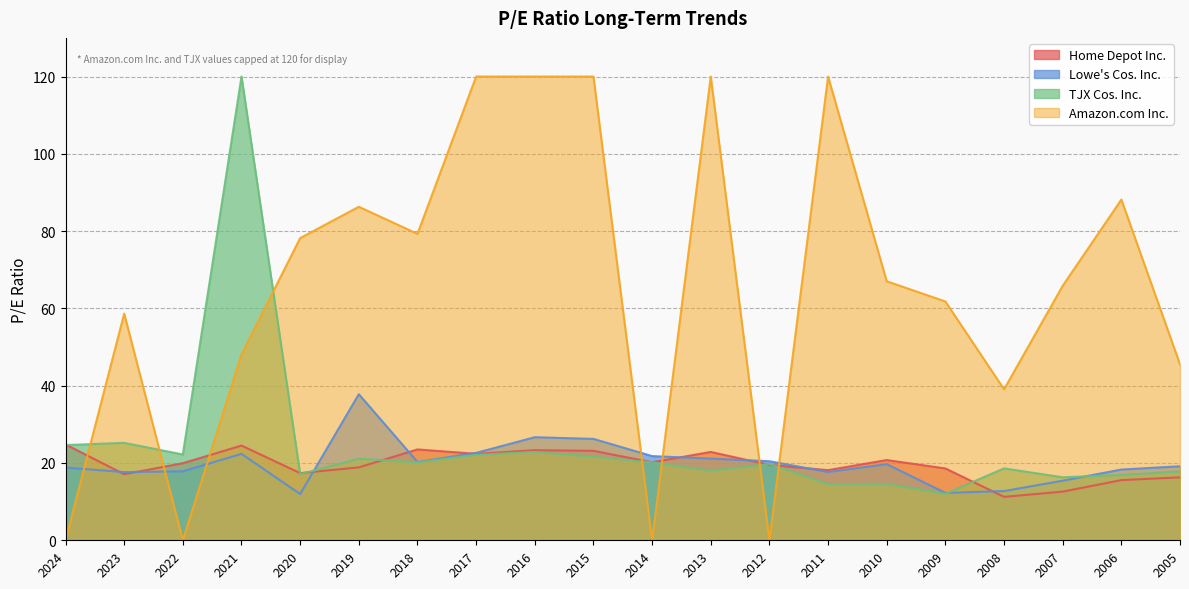

The Home Depot Inc. series shows 41.6 at 2018. True or false?

False